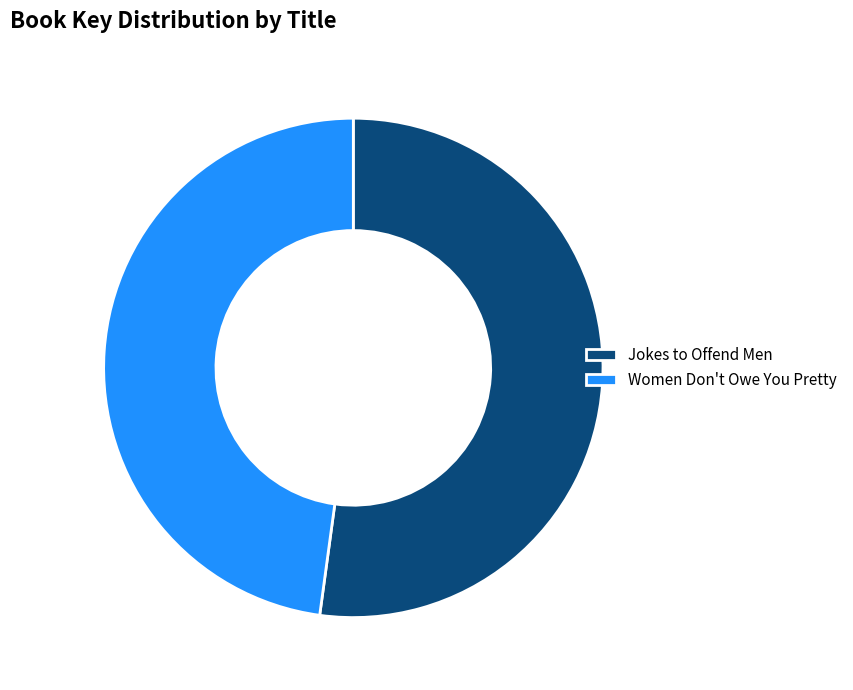

Do Jokes to Offend Men and Women Don't Owe You Pretty together represent more than half of the pie?

Yes